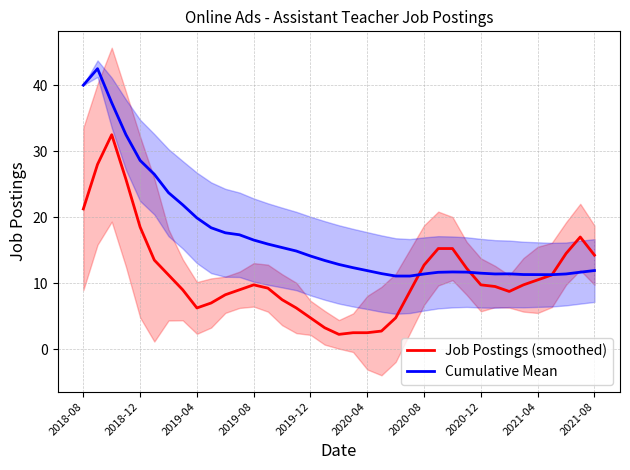

At how many categories does at least one series exceed 33?

3